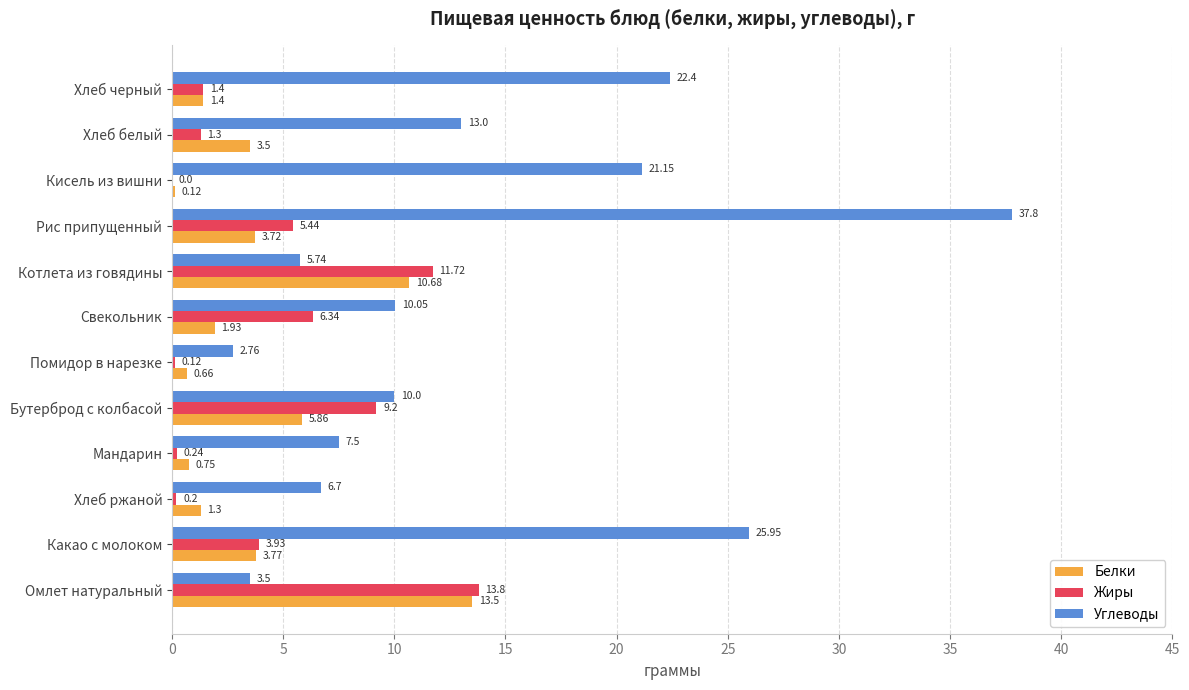

What is the sum of all Жиры values?

53.7